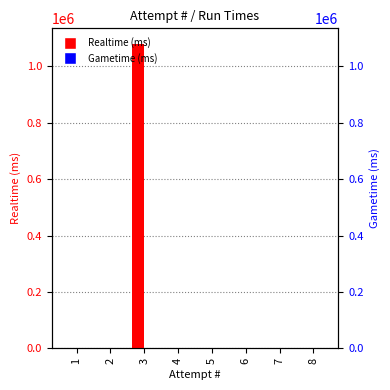

What is the total value across all series at 3?

1080974